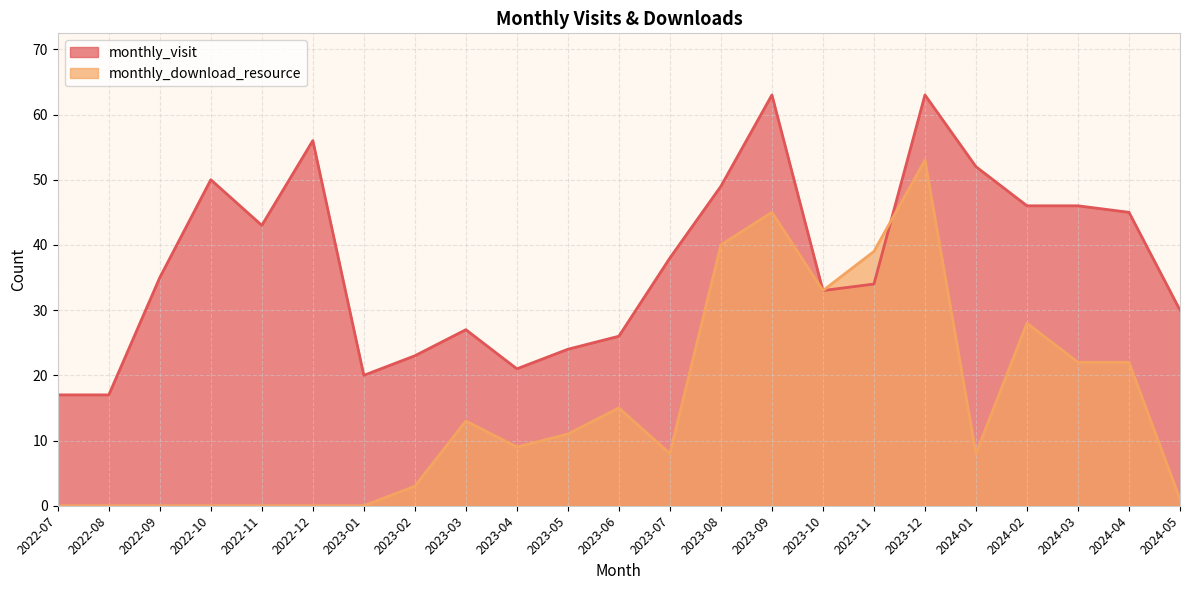

At which category is the sum across all series the highest?

2023-12